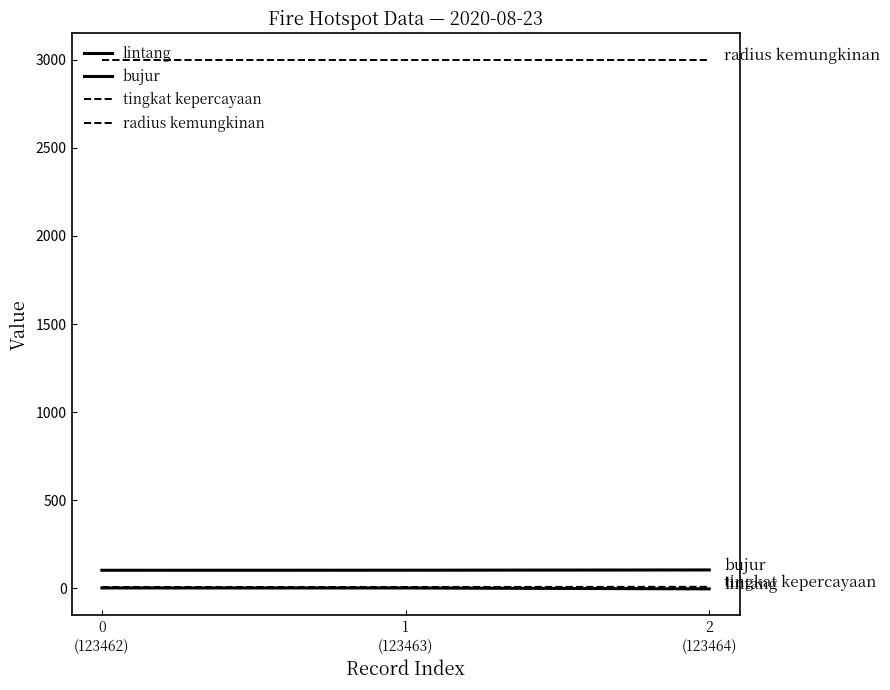

How many values in the bujur series exceed 102?

2